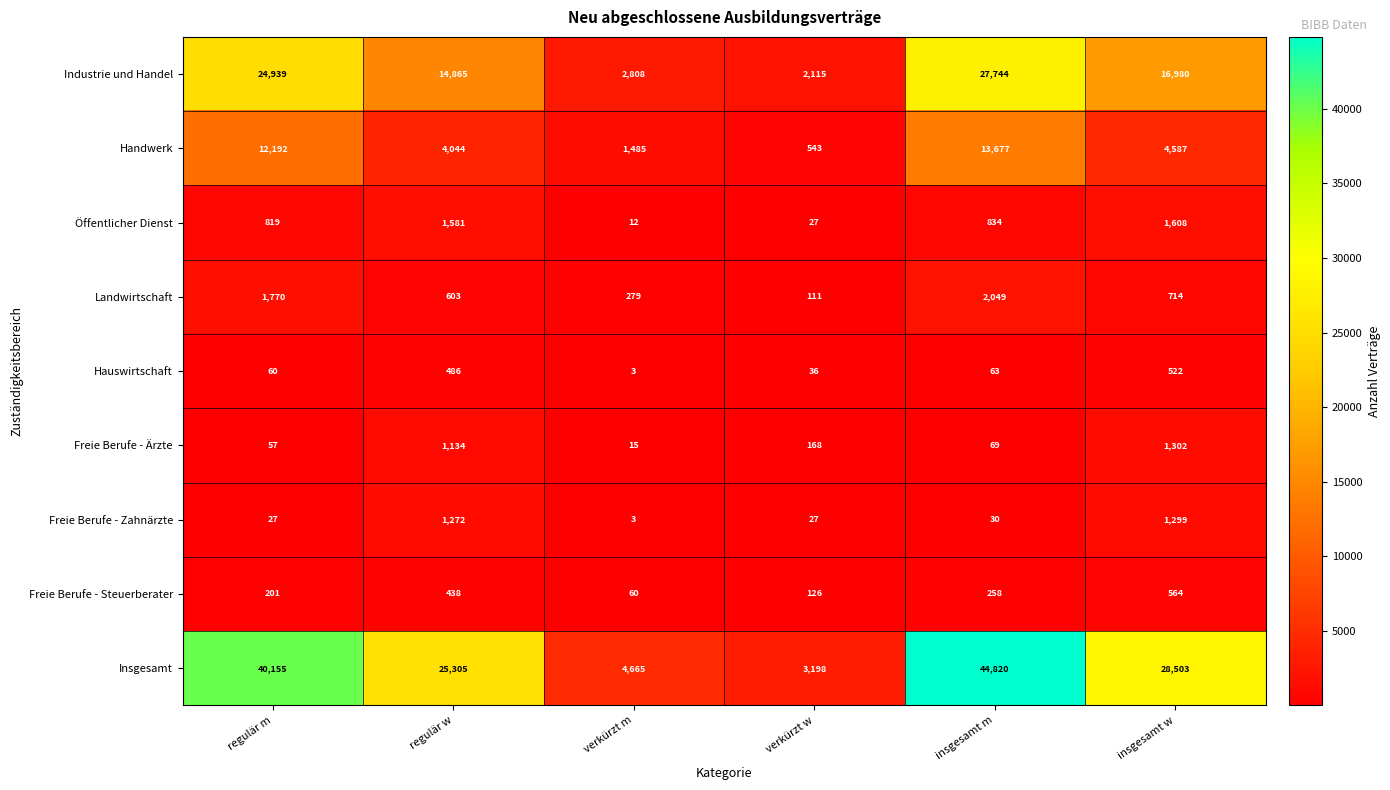

Is it true that Freie Berufe - Zahnärzte equals 46 at verkürzt w?

False